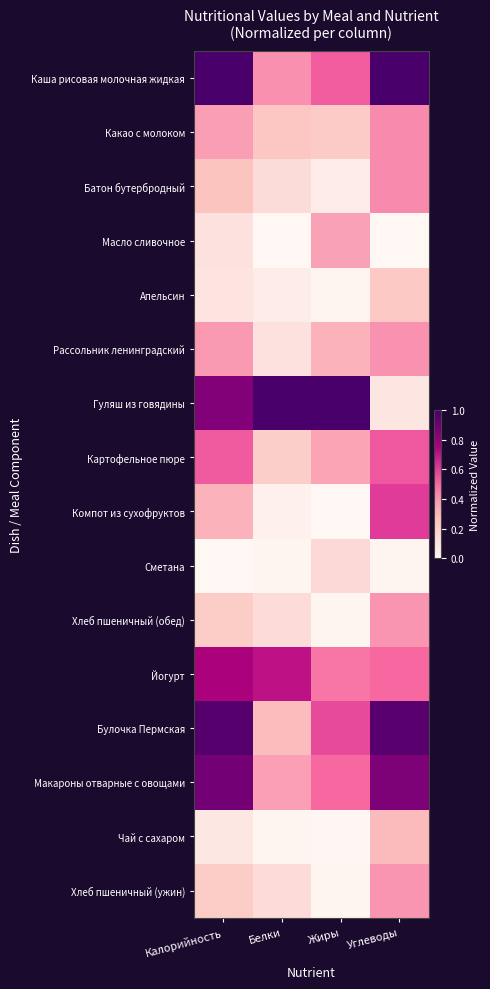

Reading right to left, transcribe all the data shown in this chart.

Каша рисовая молочная жидкая: Углеводы=1.0	Жиры=0.5	Белки=0.4	Калорийность=1.0
Какао с молоком: Углеводы=0.4	Жиры=0.2	Белки=0.2	Калорийность=0.4
Батон бутербродный: Углеводы=0.4	Жиры=0.1	Белки=0.1	Калорийность=0.3
Масло сливочное: Углеводы=0.0	Жиры=0.4	Белки=0.0	Калорийность=0.1
Апельсин: Углеводы=0.2	Жиры=0.0	Белки=0.1	Калорийность=0.1
Рассольник ленинградский: Углеводы=0.4	Жиры=0.3	Белки=0.1	Калорийность=0.4
Гуляш из говядины: Углеводы=0.1	Жиры=1.0	Белки=1.0	Калорийность=0.9
Картофельное пюре: Углеводы=0.5	Жиры=0.4	Белки=0.2	Калорийность=0.5
Компот из сухофруктов: Углеводы=0.6	Жиры=0.0	Белки=0.0	Калорийность=0.3
Сметана: Углеводы=0.0	Жиры=0.2	Белки=0.0	Калорийность=0.0
Хлеб пшеничный (обед): Углеводы=0.4	Жиры=0.0	Белки=0.1	Калорийность=0.2
Йогурт: Углеводы=0.5	Жиры=0.5	Белки=0.7	Калорийность=0.8
Булочка Пермская: Углеводы=1.0	Жиры=0.6	Белки=0.3	Калорийность=1.0
Макароны отварные с овощами: Углеводы=0.9	Жиры=0.5	Белки=0.4	Калорийность=0.9
Чай с сахаром: Углеводы=0.3	Жиры=0.0	Белки=0.0	Калорийность=0.1
Хлеб пшеничный (ужин): Углеводы=0.4	Жиры=0.0	Белки=0.1	Калорийность=0.2